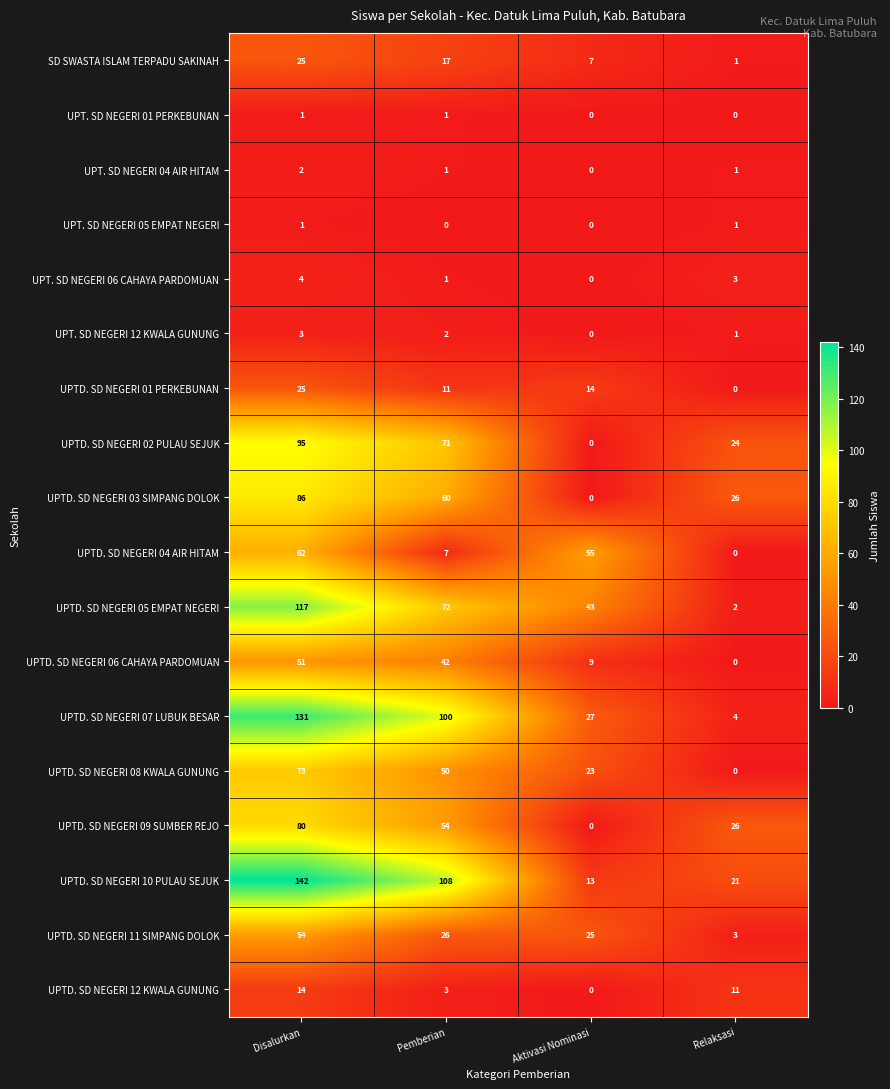

List the labels in order of UPTD. SD NEGERI 03 SIMPANG DOLOK value, largest first.

Disalurkan, Pemberian, Relaksasi, Aktivasi Nominasi